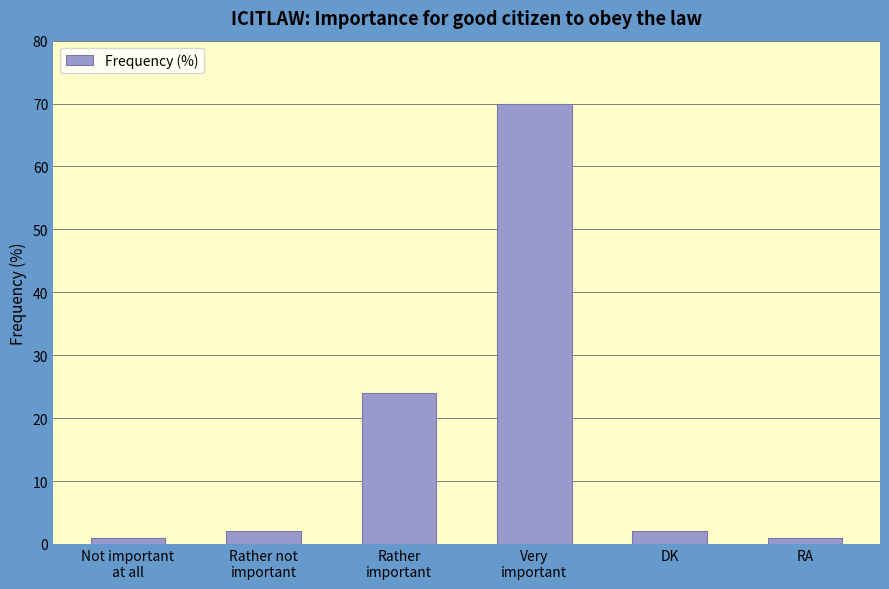

Reading left to right, extract all data points from this chart.

Not important
at all=1	Rather not
important=2	Rather
important=24	Very
important=70	DK=2	RA=1